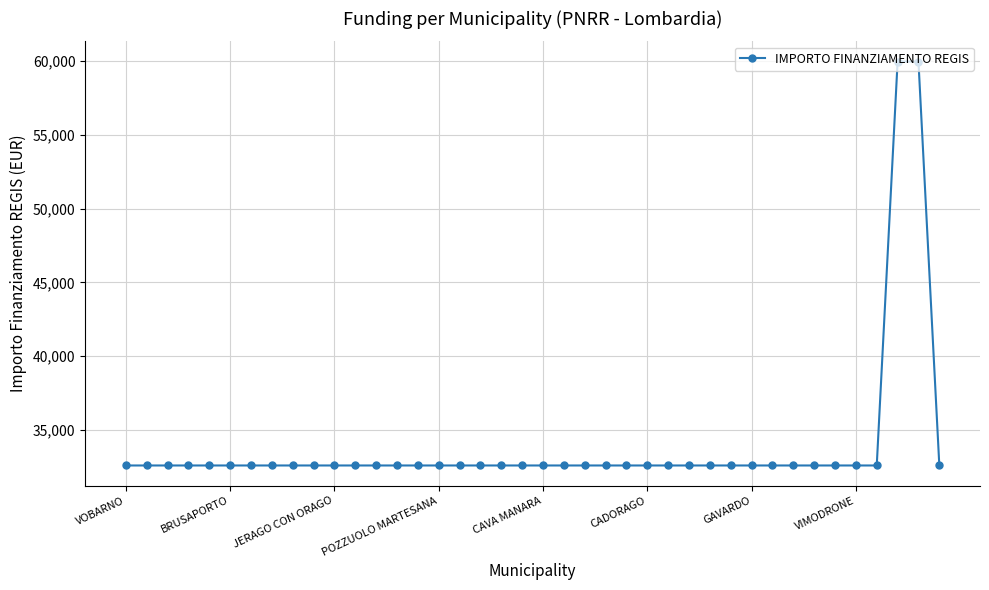

What is the value of the 25th point from the left?

32589